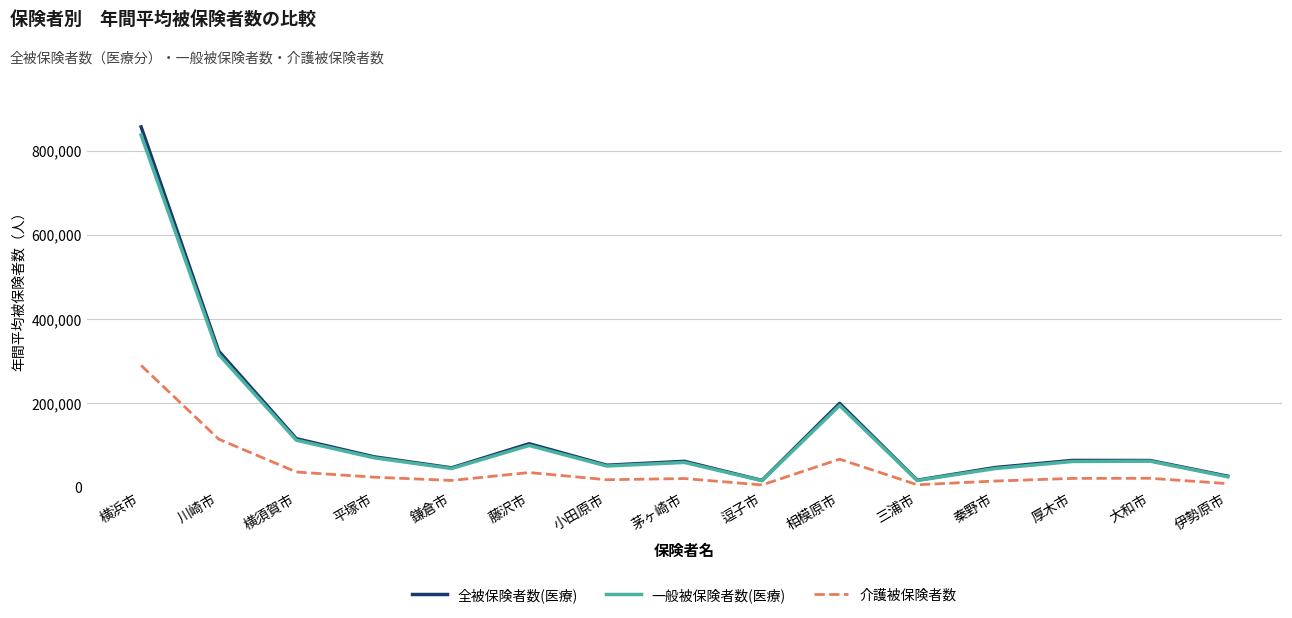

Which series changed the most between 相模原市 and 秦野市?

全被保険者数(医療)